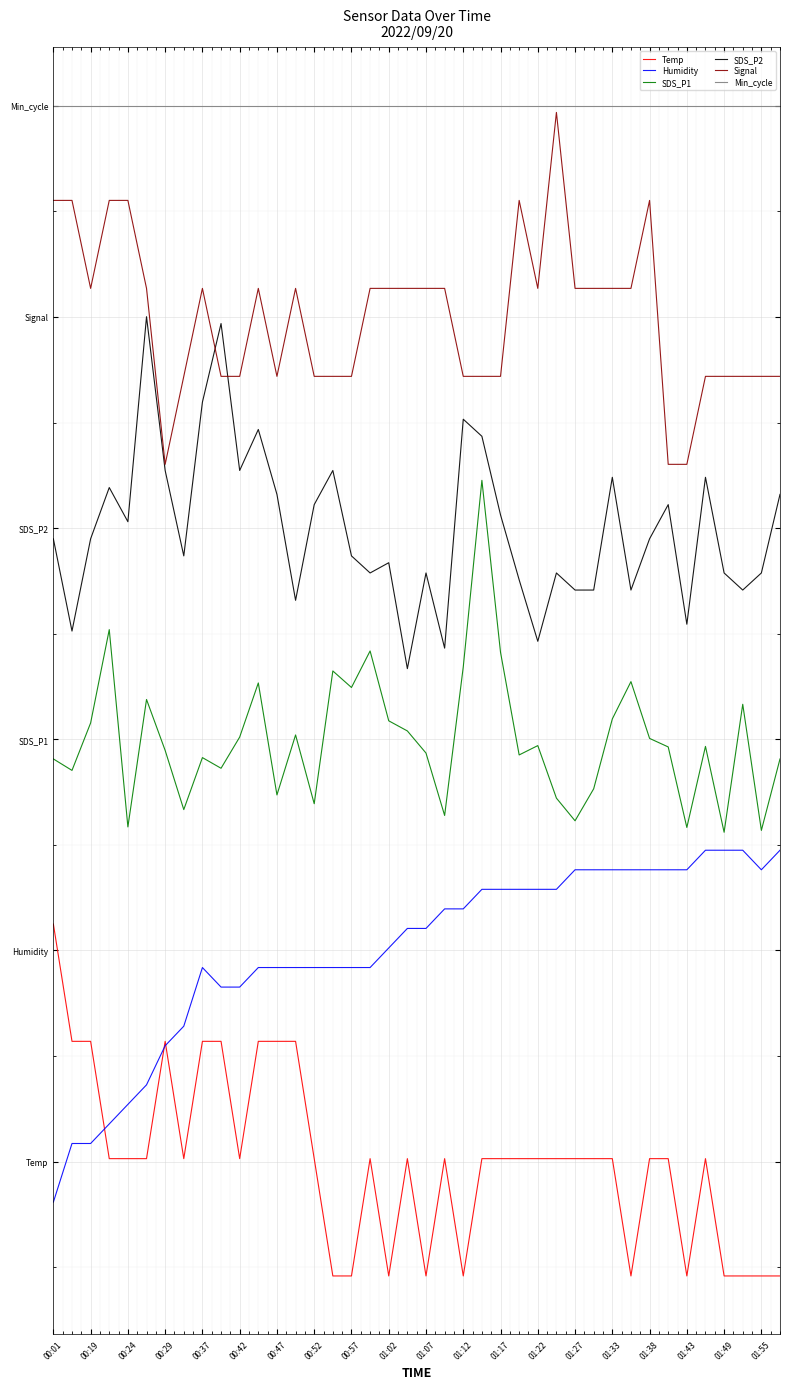

What is the average value of the SDS_P1 series?

1.2